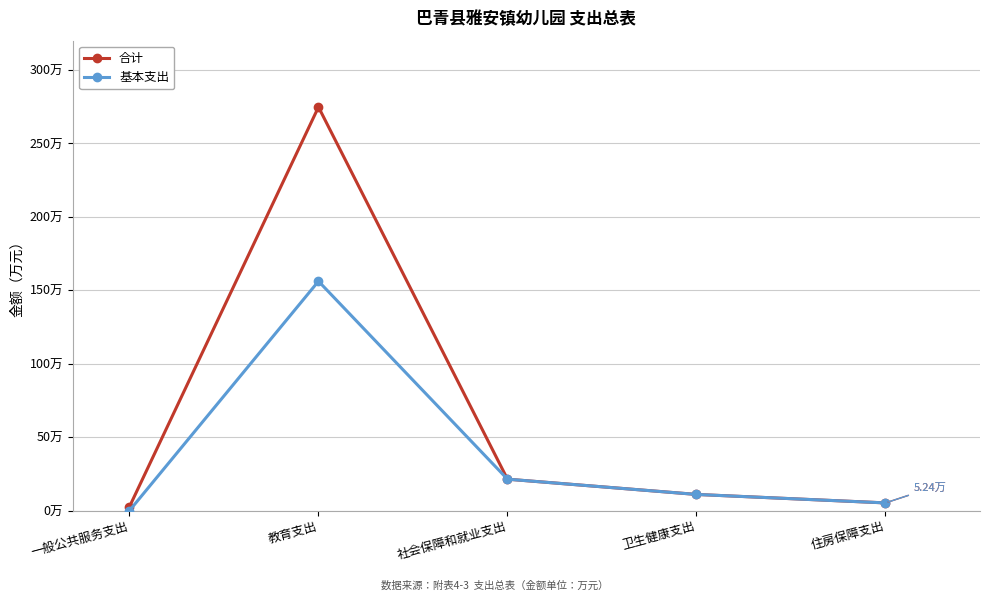

List the series in order of their overall mean, highest first.

合计, 基本支出